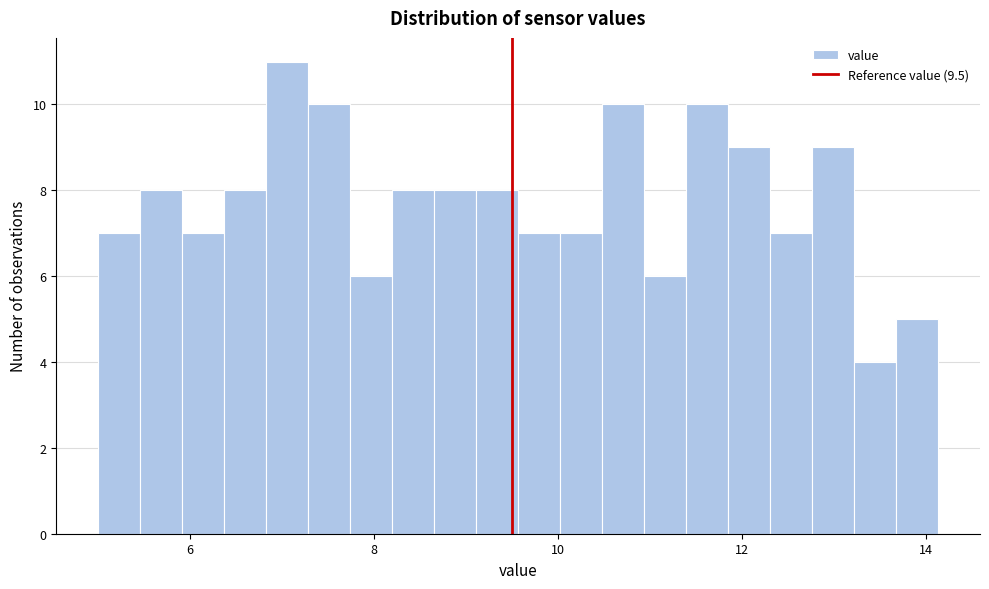

Around what value on the x-axis is the tallest bar? Give the approximate position of its centre, as read against the axis.

7.0